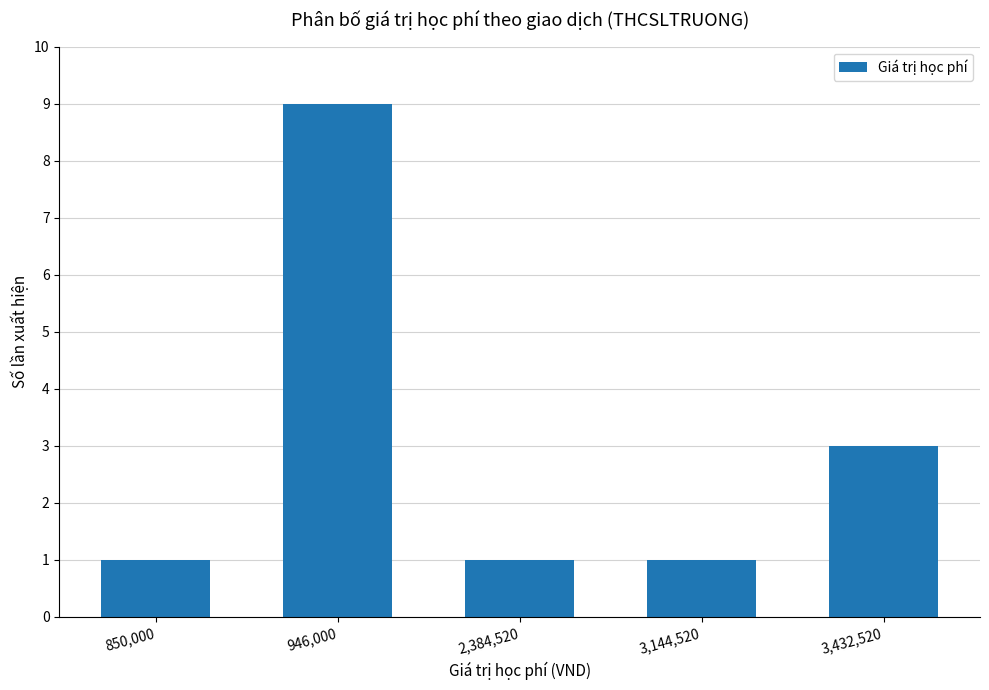

Reading left to right, list all the values displayed in this chart.

850,000=1	946,000=9	2,384,520=1	3,144,520=1	3,432,520=3